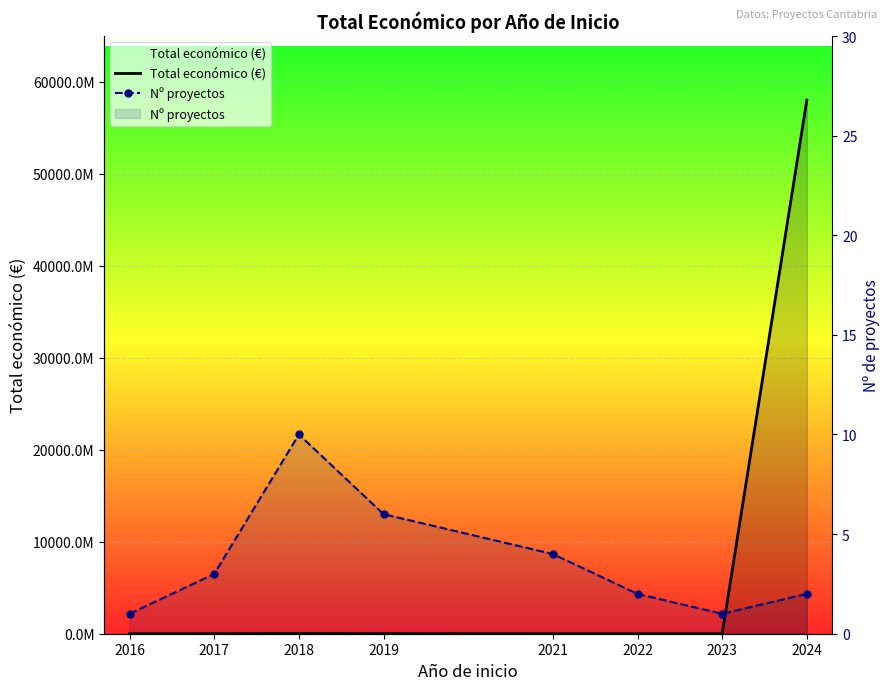

How many values in the Total económico (€) series exceed 4836693?

3